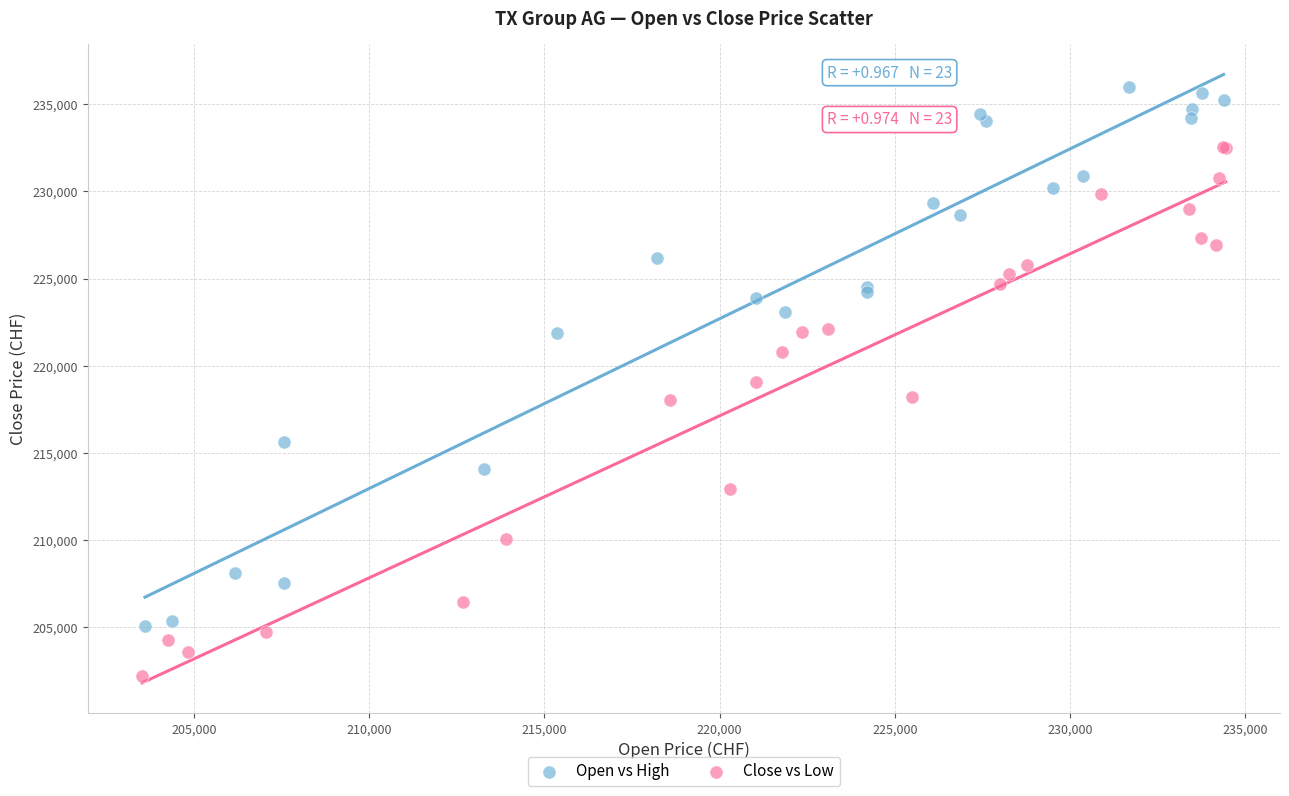

Which series has the largest Y range (max minus min)?

Open vs High